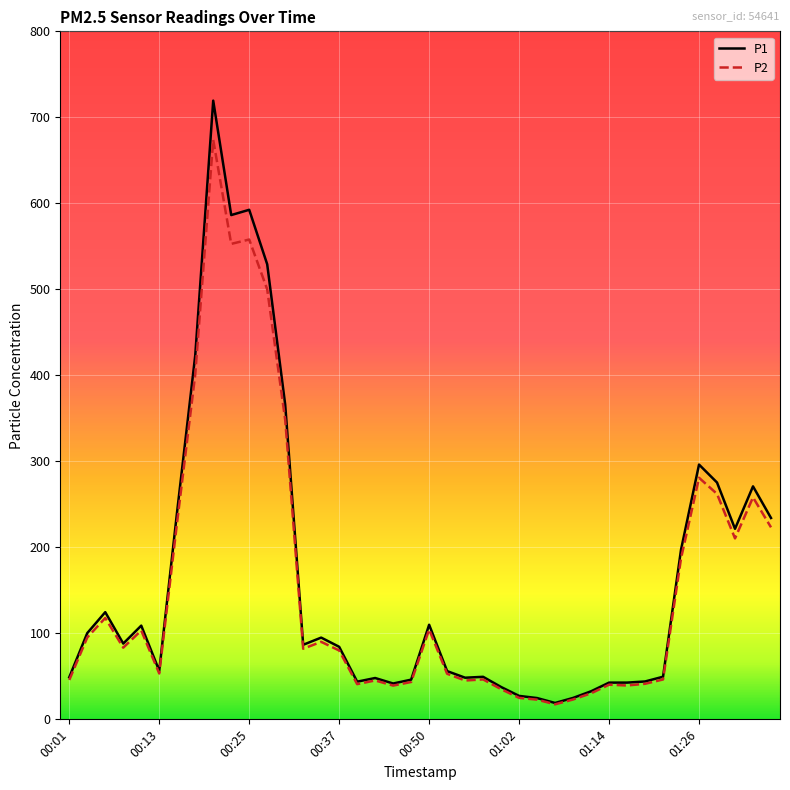

How many series are shown in this chart?

2